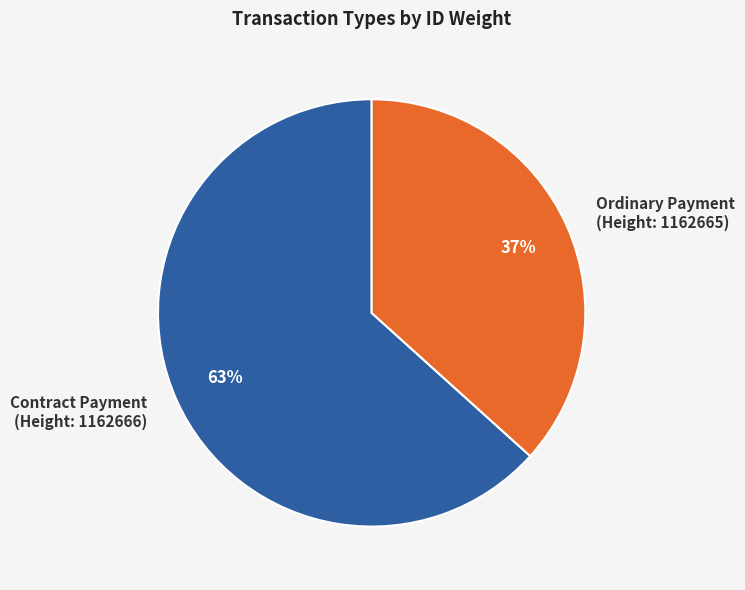

Is it true that Ordinary Payment (Height: 1162665) is 37% of the pie?

True